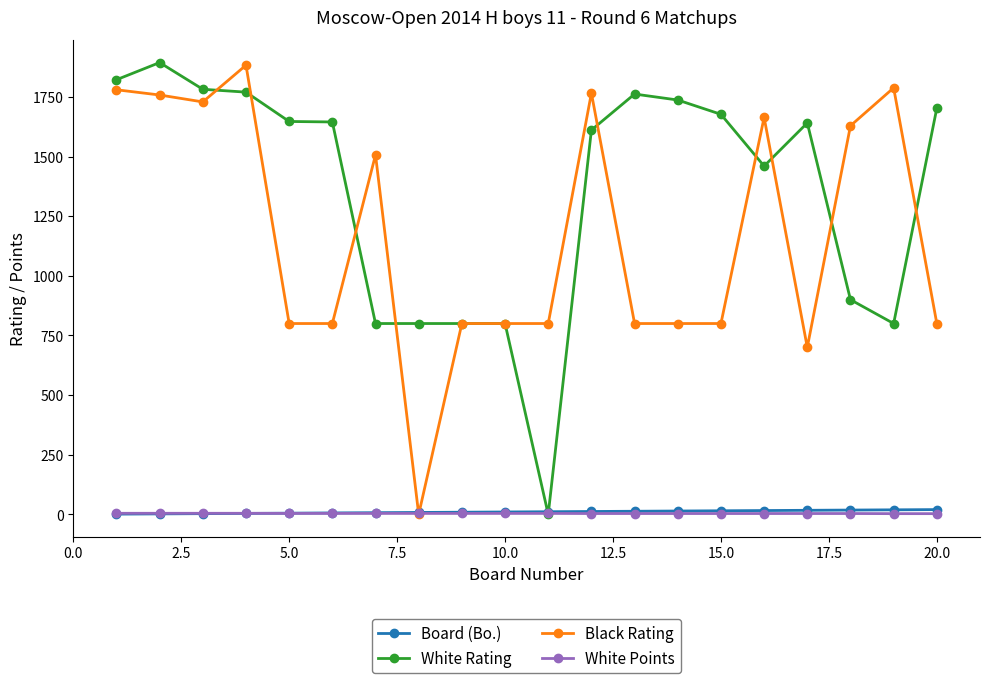

At how many categories does at least one series exceed 233?

20